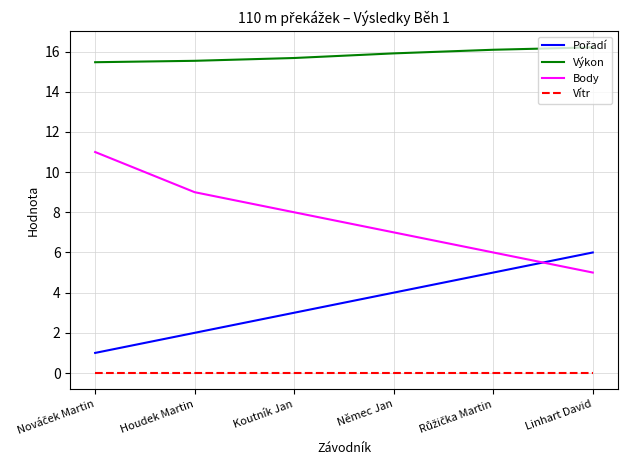

What position from the left is Koutník Jan?

3